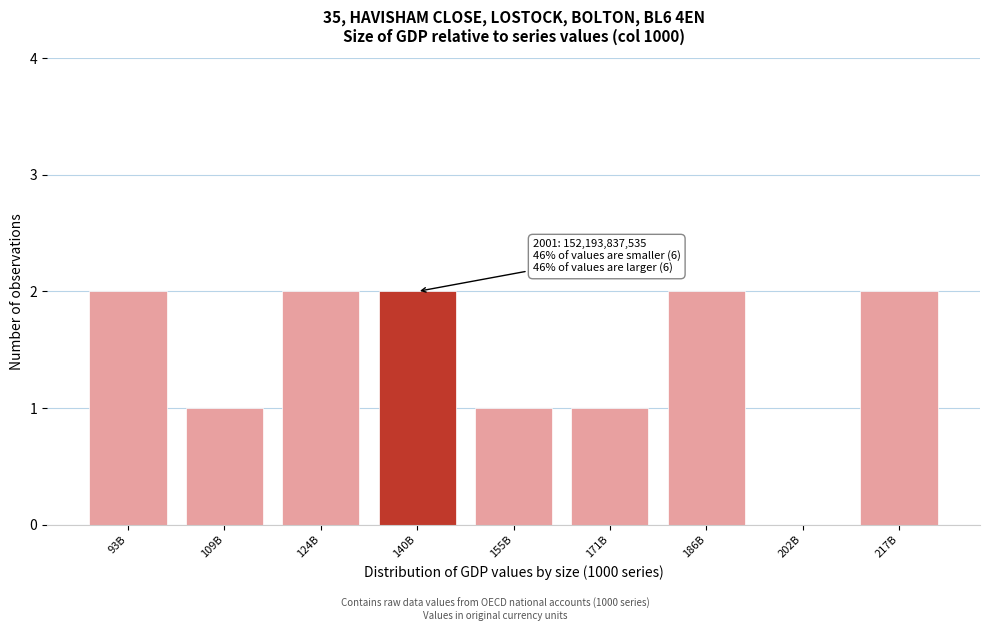

Reading left to right, what are all the values shown in this chart?

93B=2	109B=1	124B=2	140B=2	155B=1	171B=1	186B=2	202B=0	217B=2